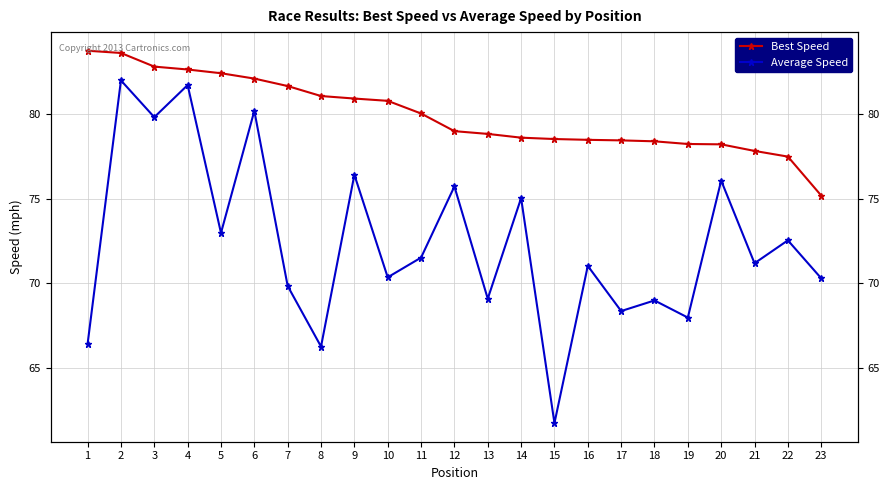

Reading left to right, transcribe all the data shown in this chart.

Best Speed: 83.7	83.6	82.8	82.6	82.4	82.1	81.7	81.1	80.9	80.8	80.0	79.0	78.8	78.6	78.5	78.5	78.4	78.4	78.2	78.2	77.8	77.5	75.2
Average Speed: 66.4	82.0	79.8	81.7	73.0	80.2	69.8	66.3	76.4	70.3	71.5	75.7	69.1	75.0	61.7	71.0	68.4	69.0	68.0	76.1	71.2	72.5	70.3